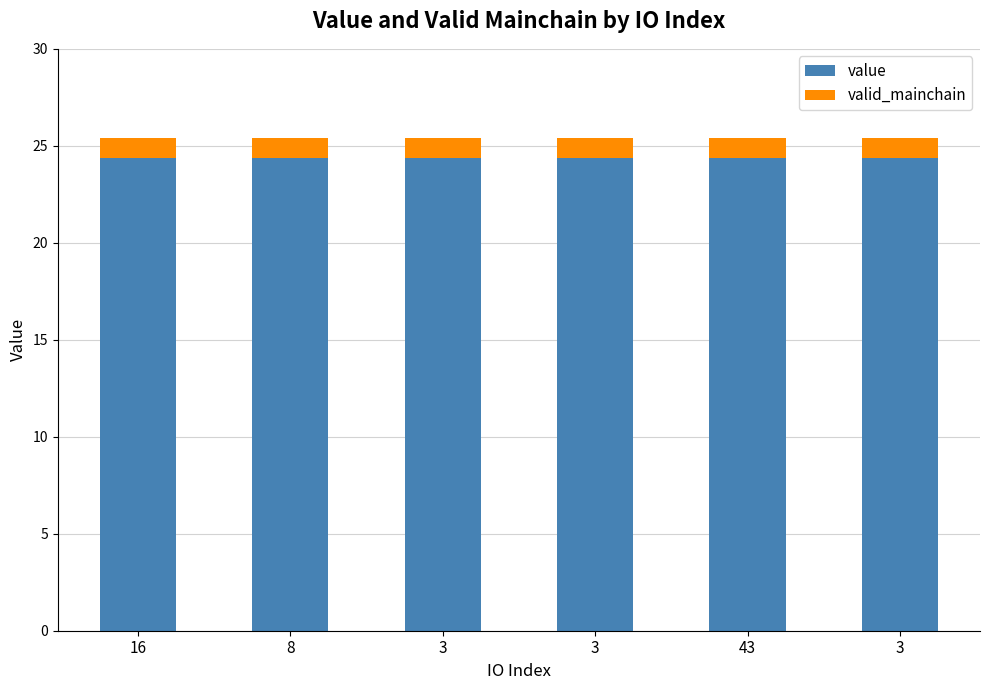

Where is valid_mainchain nearest to the value 1?

16